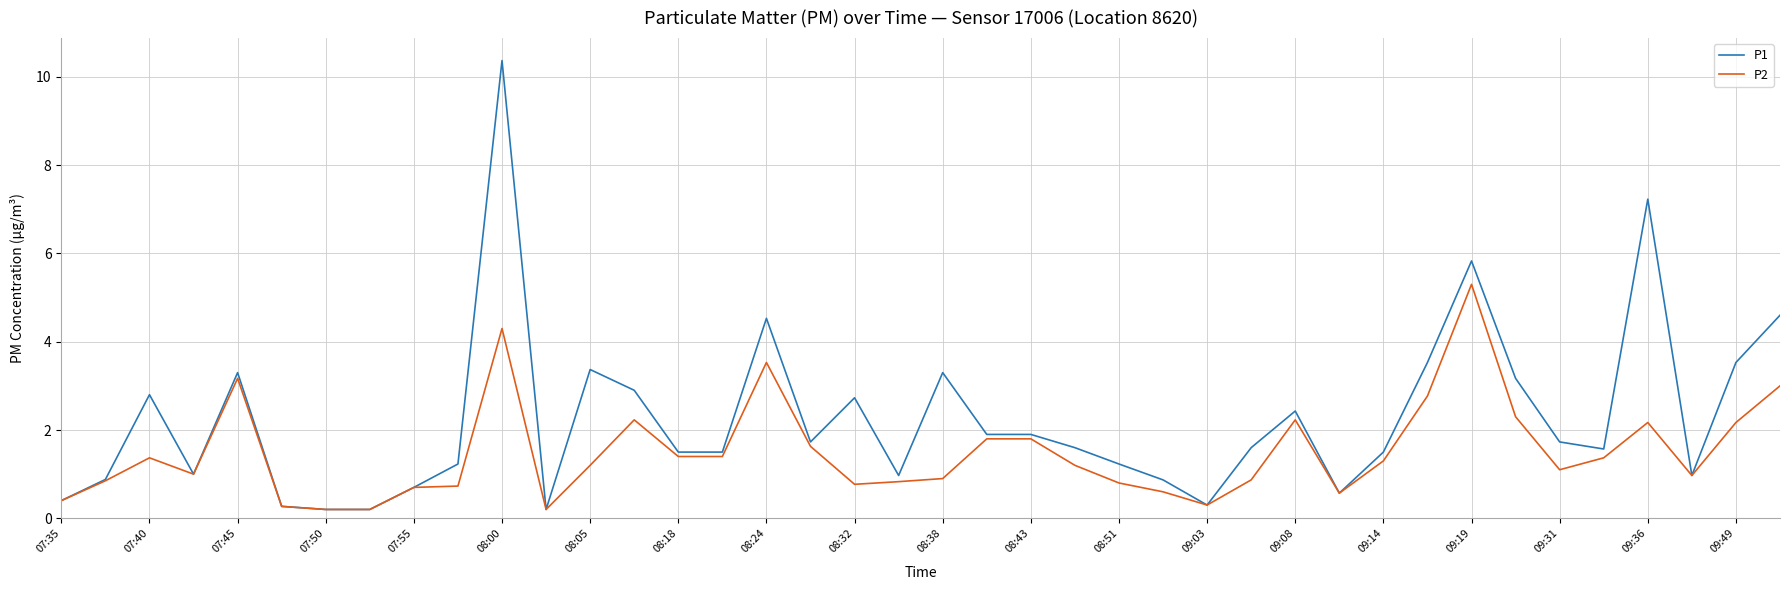

Which series has the largest range (max minus min)?

P1